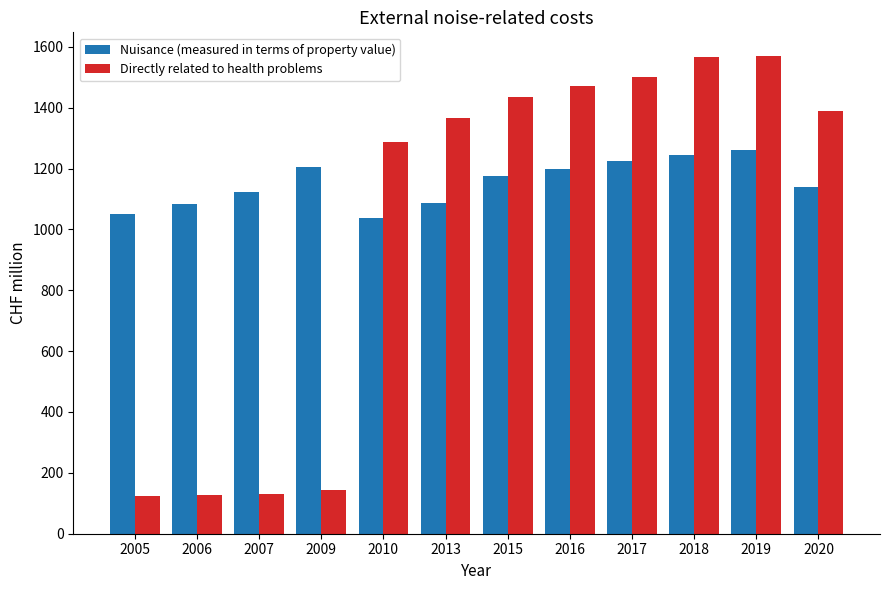

What is the total value across all series at 2013?

2453